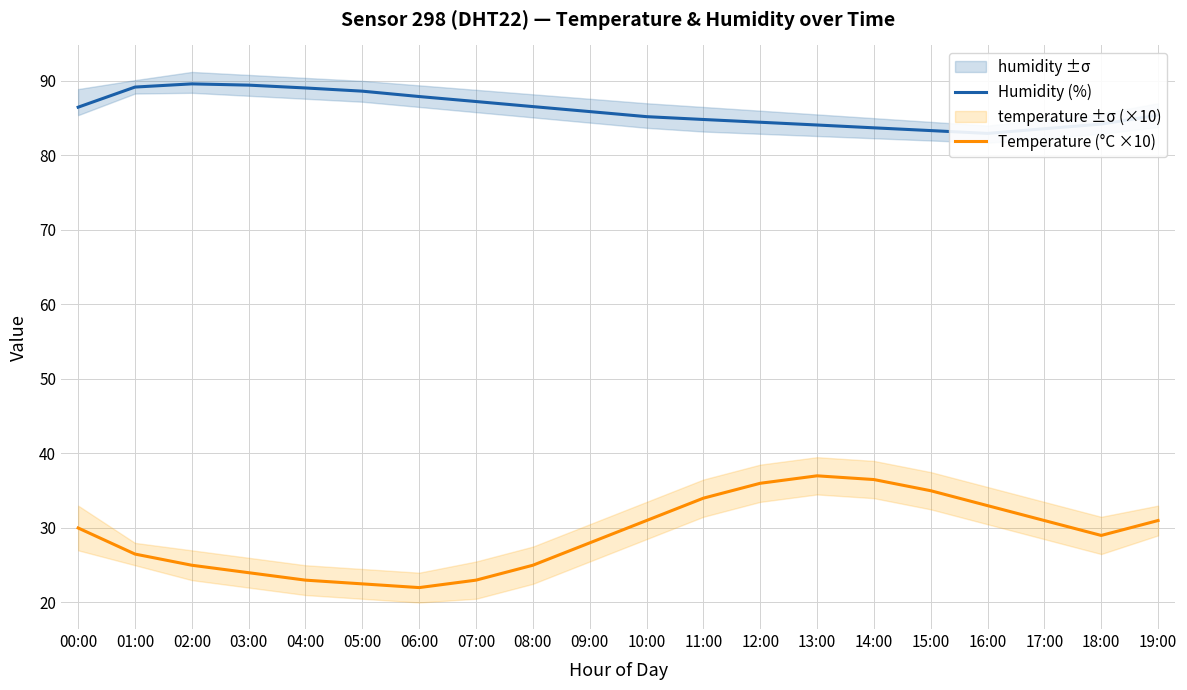

What is the average value of the Temperature (°C ×10) series?

29.1